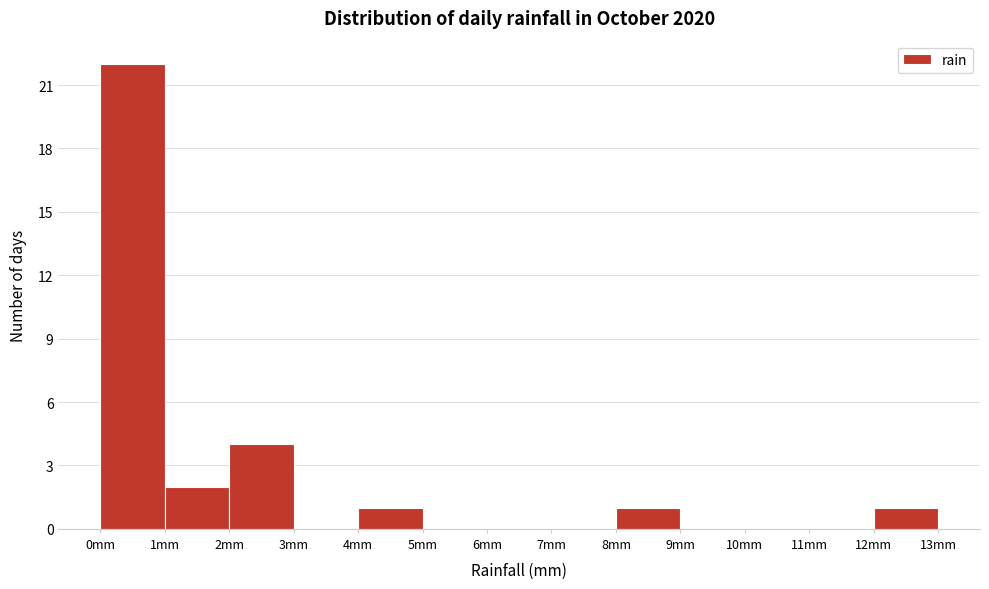

Which range on the x-axis has the tallest bar?

0 to 1